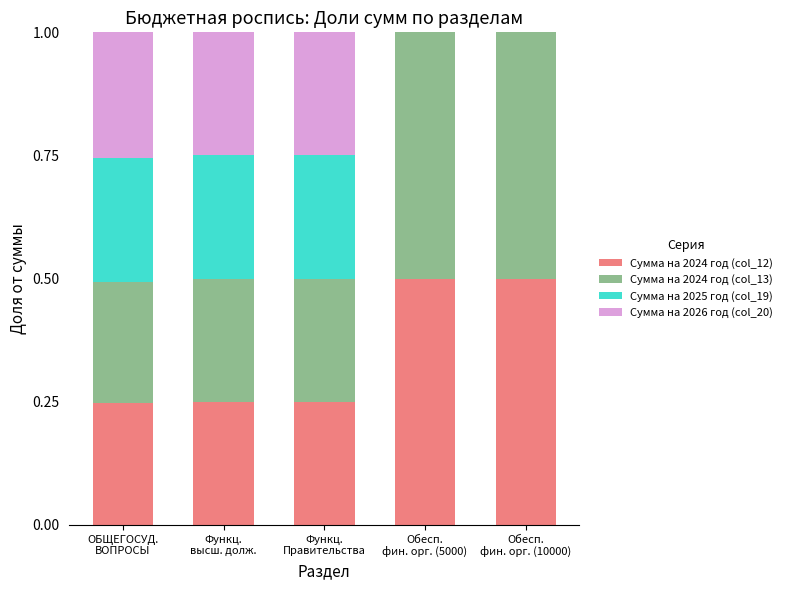

What are all the series names shown in the legend?

Сумма на 2024 год (col_12), Сумма на 2024 год (col_13), Сумма на 2025 год (col_19), Сумма на 2026 год (col_20)